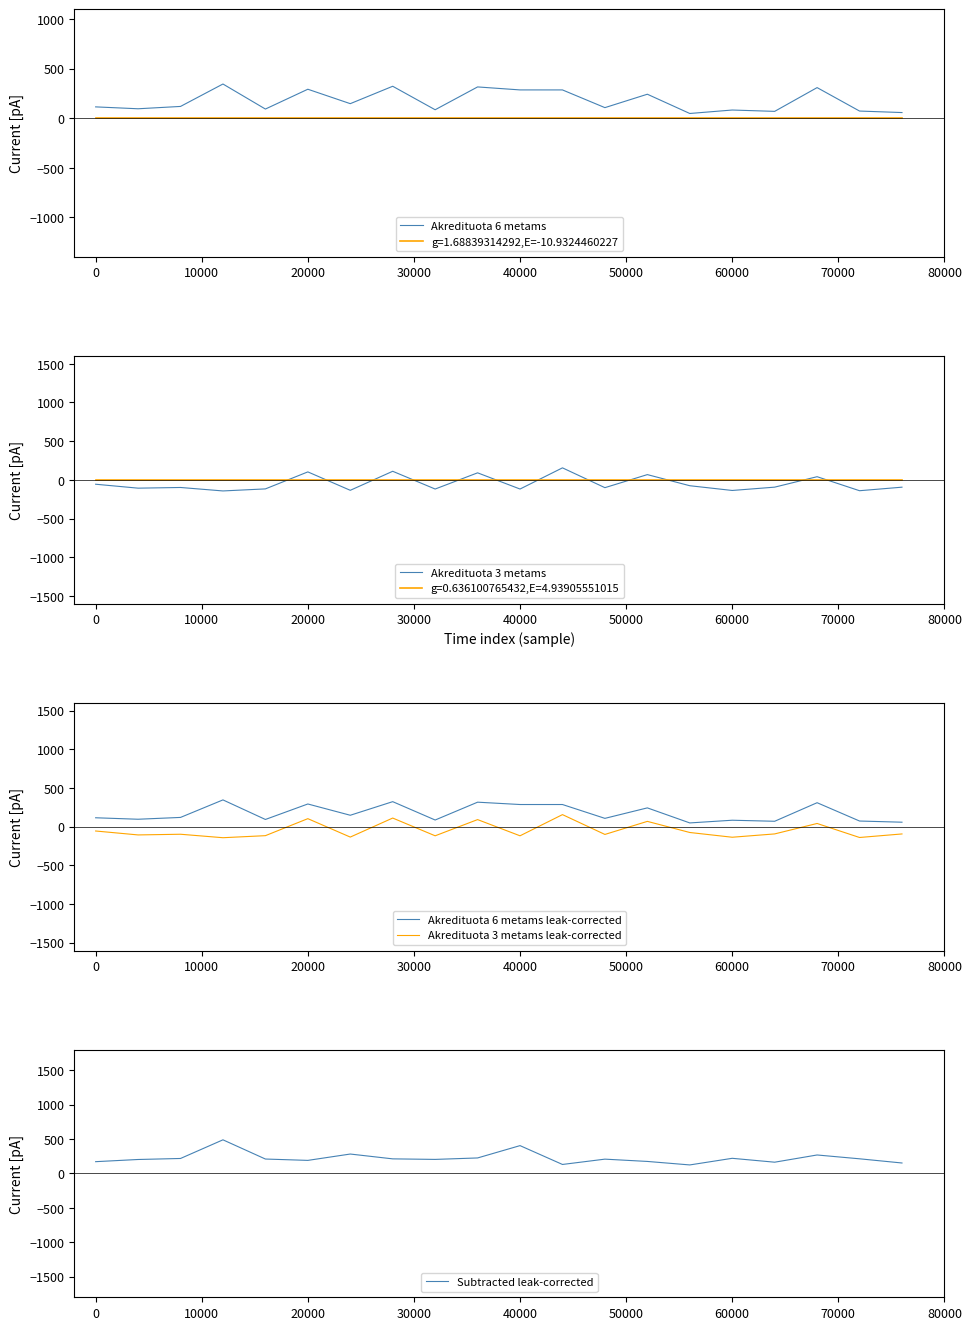

What is the minimum value for Akredituota 3 metams leak-corrected?

-142.7